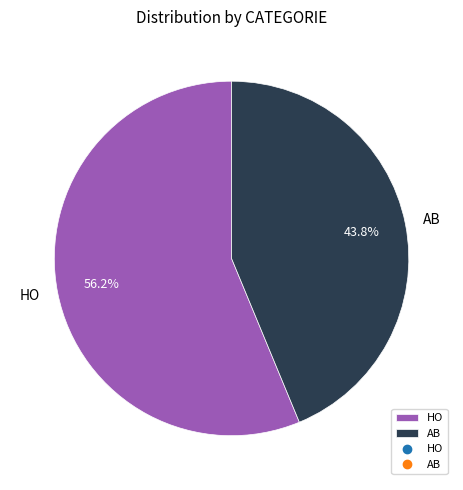

What is the majority slice?

HO